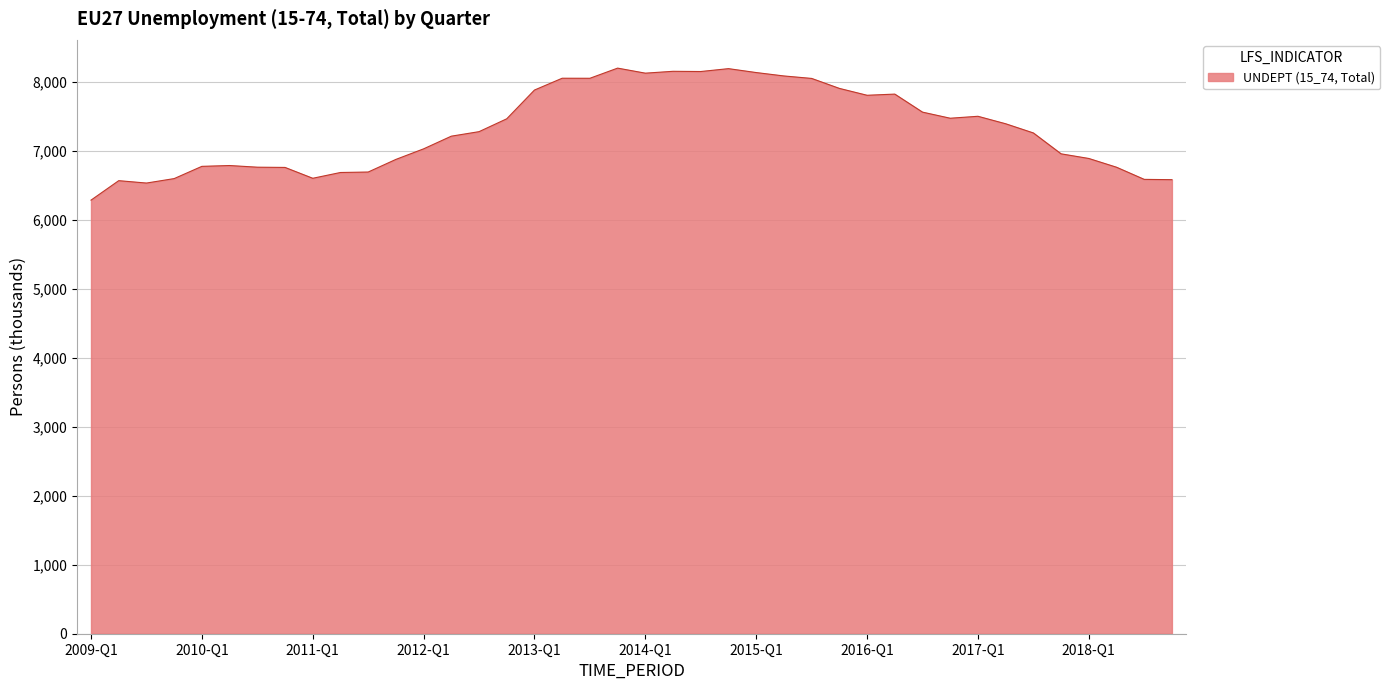

How many categories are shown in the chart?

40